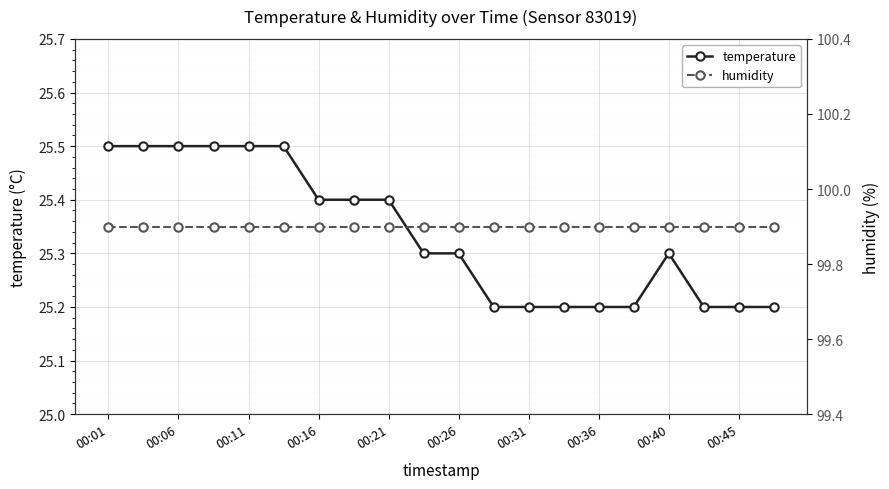

Reading left to right, list all the values displayed in this chart.

temperature: 25.5	25.5	25.5	25.5	25.5	25.5	25.4	25.4	25.4	25.3	25.3	25.2	25.2	25.2	25.2	25.2	25.3	25.2	25.2	25.2
humidity: 99.9	99.9	99.9	99.9	99.9	99.9	99.9	99.9	99.9	99.9	99.9	99.9	99.9	99.9	99.9	99.9	99.9	99.9	99.9	99.9